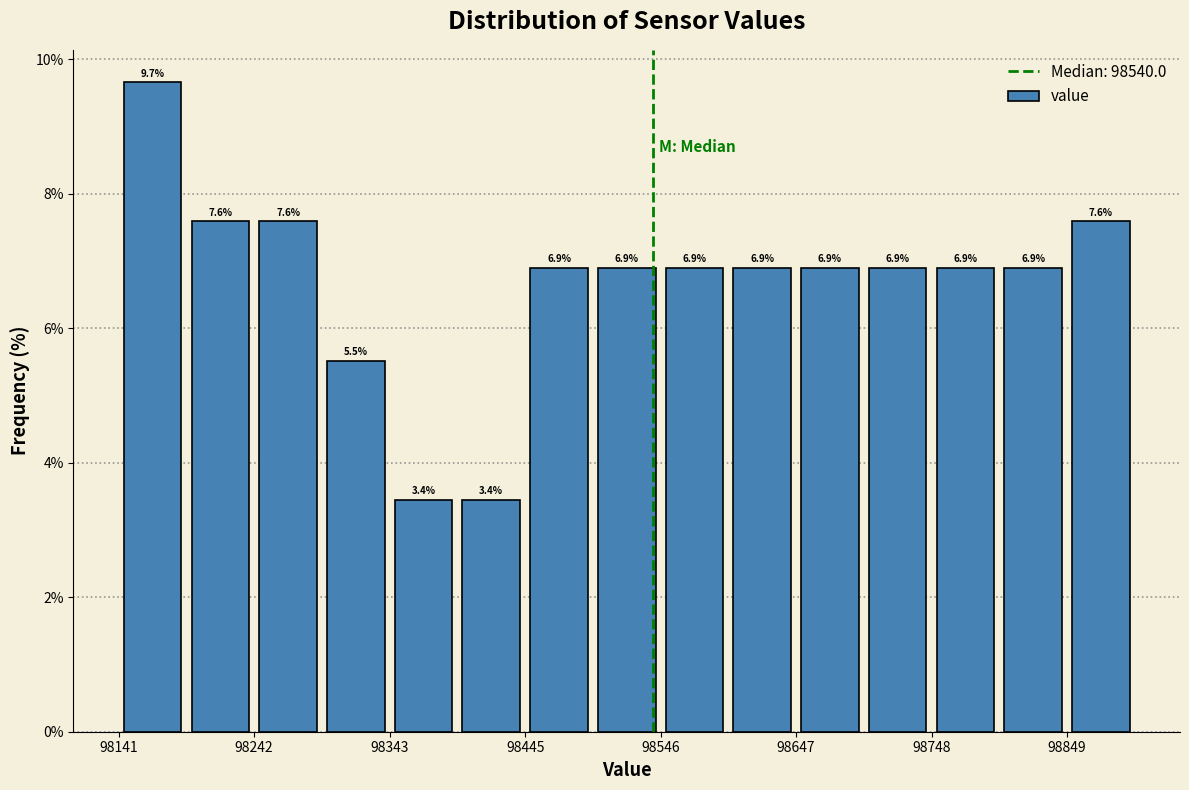

Around what value on the x-axis is the tallest bar? Give the approximate position of its centre, as read against the axis.

98160